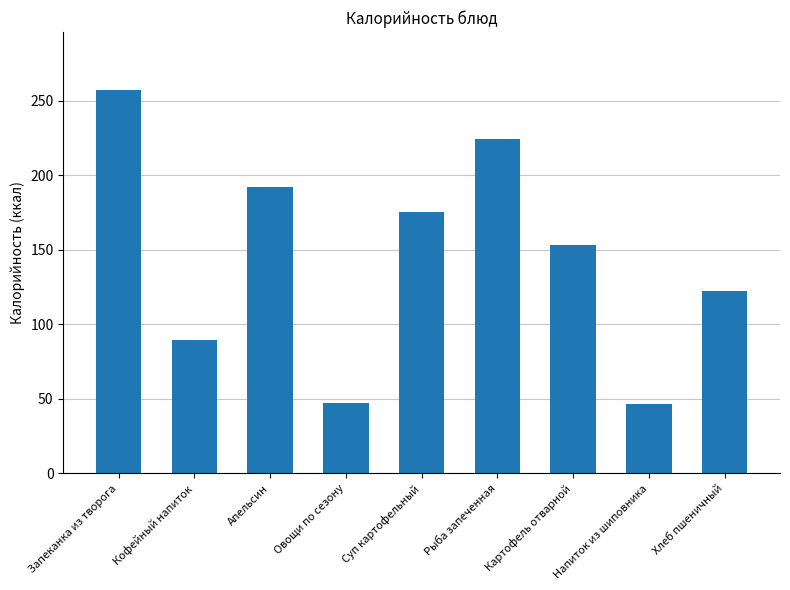

True or false: the data shows 257.4 at Запеканка из творога.

True